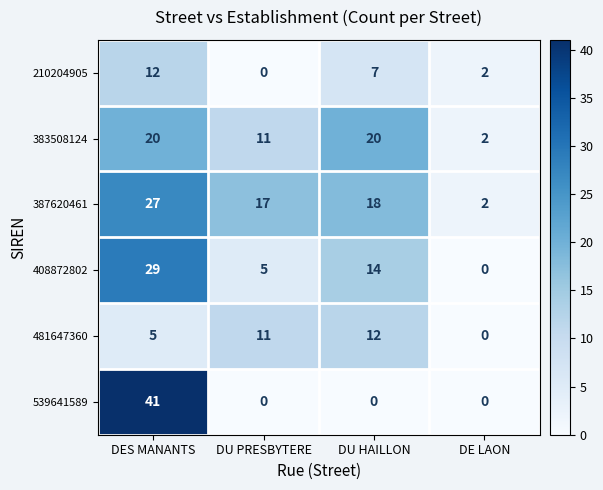

Which series has the largest total across all categories?

387620461